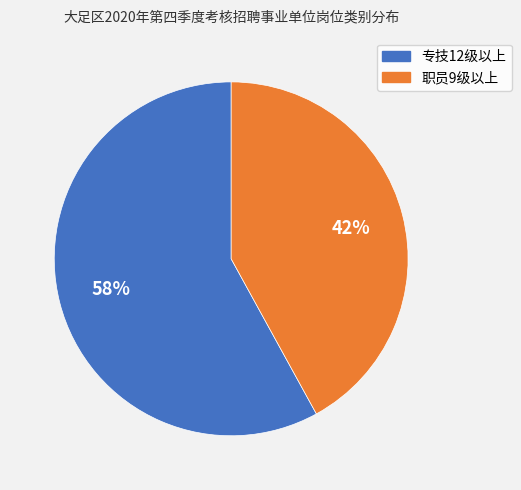

Which category accounts for the majority?

专技12级以上